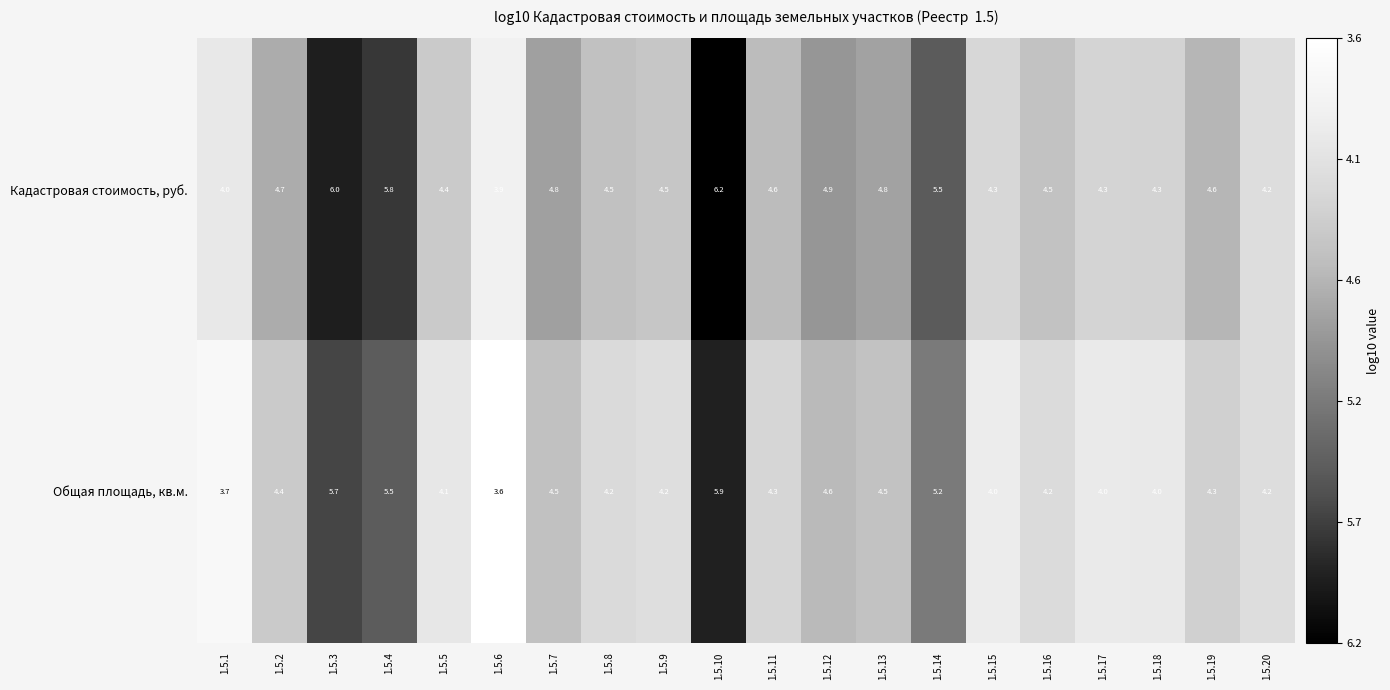

Rank the series by their average value, from highest to lowest.

Кадастровая стоимость, руб., Общая площадь, кв.м.